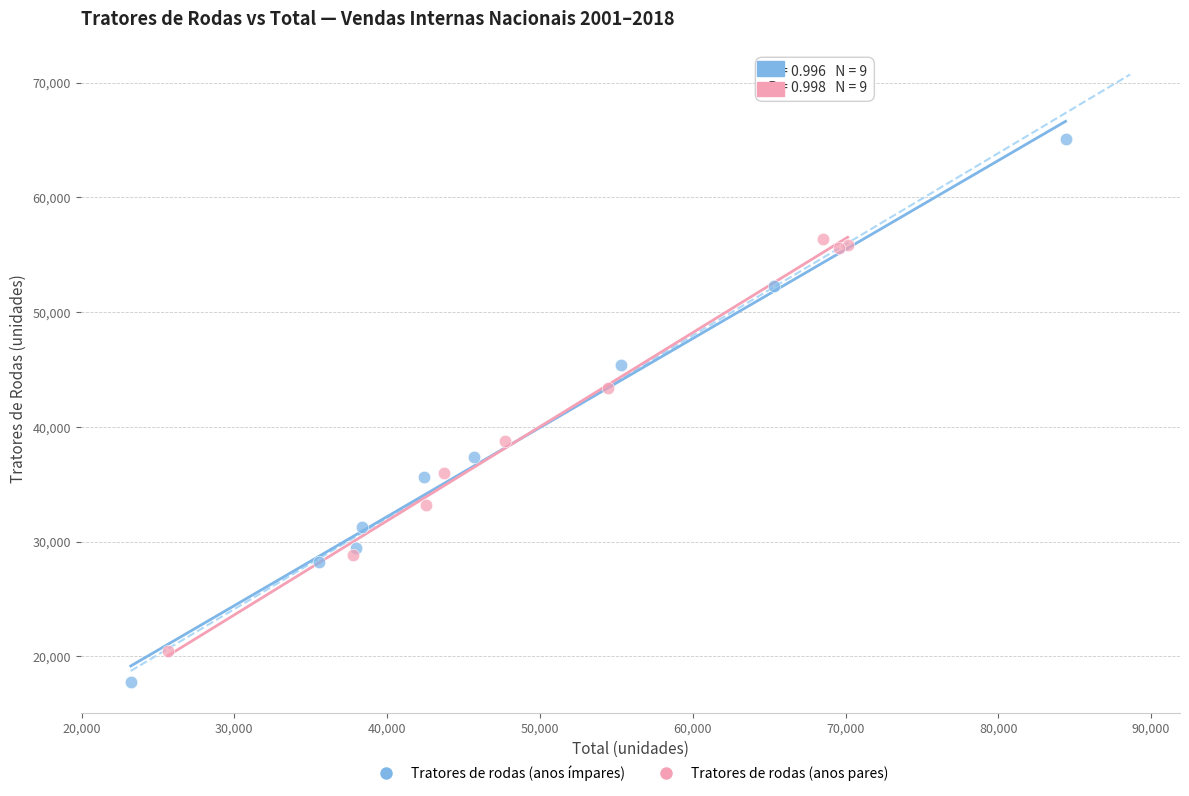

Which series reaches the maximum Y coordinate?

Tratores de rodas (anos ímpares)